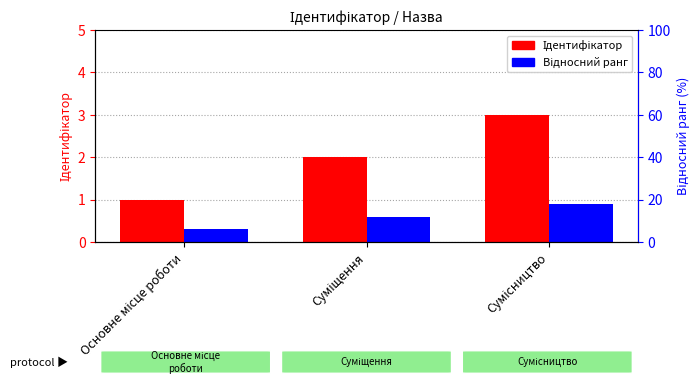

How many data points does each series have?

3